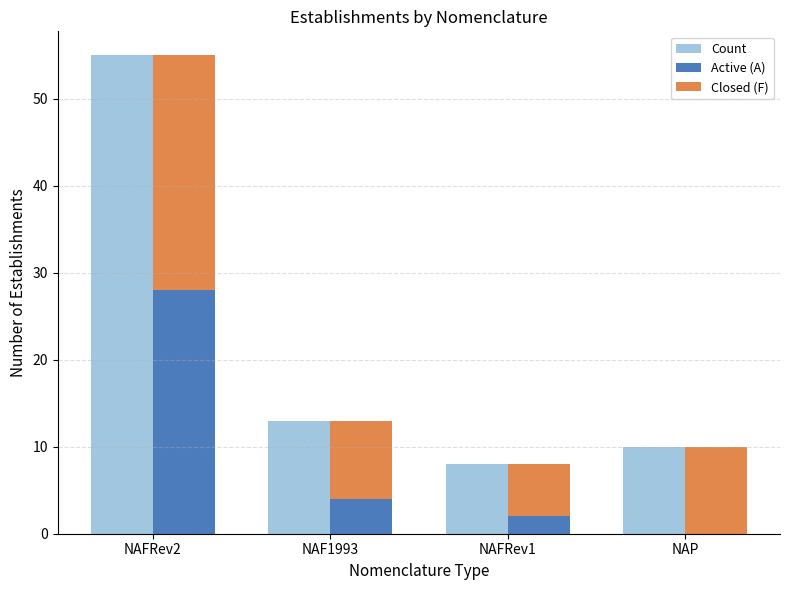

Does the chart contain any negative values?

No